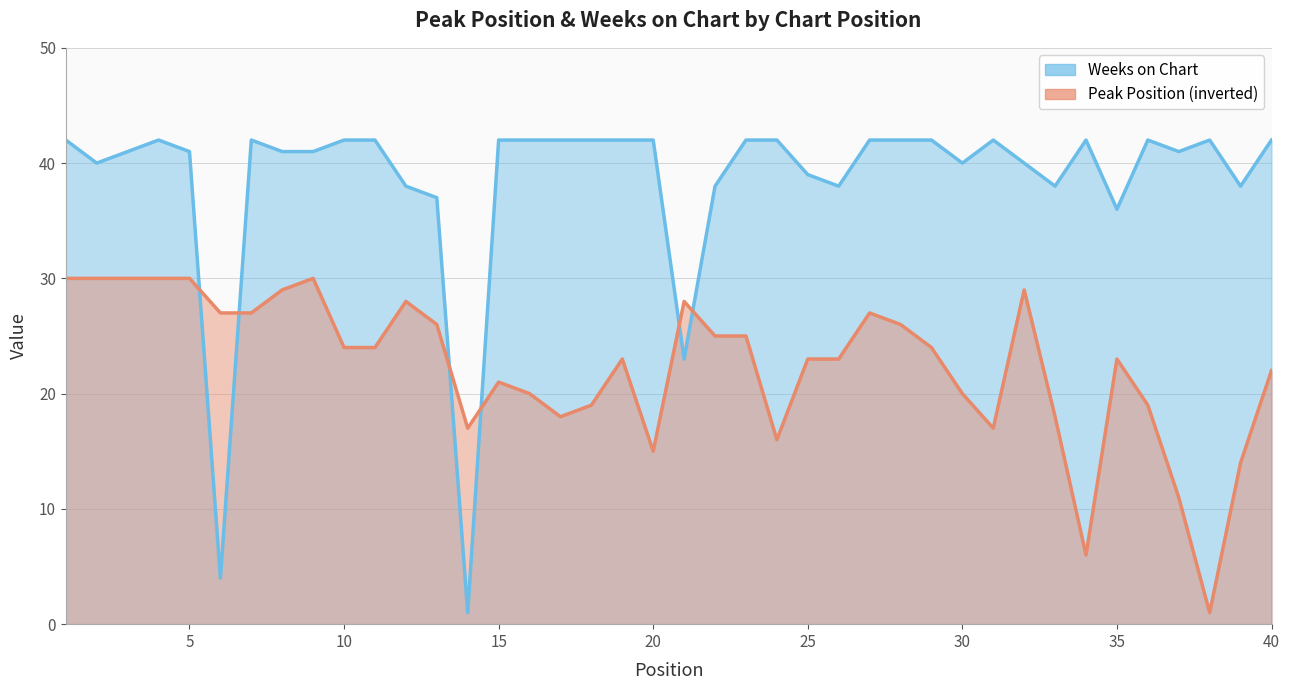

What is the maximum value for Weeks on Chart?

42